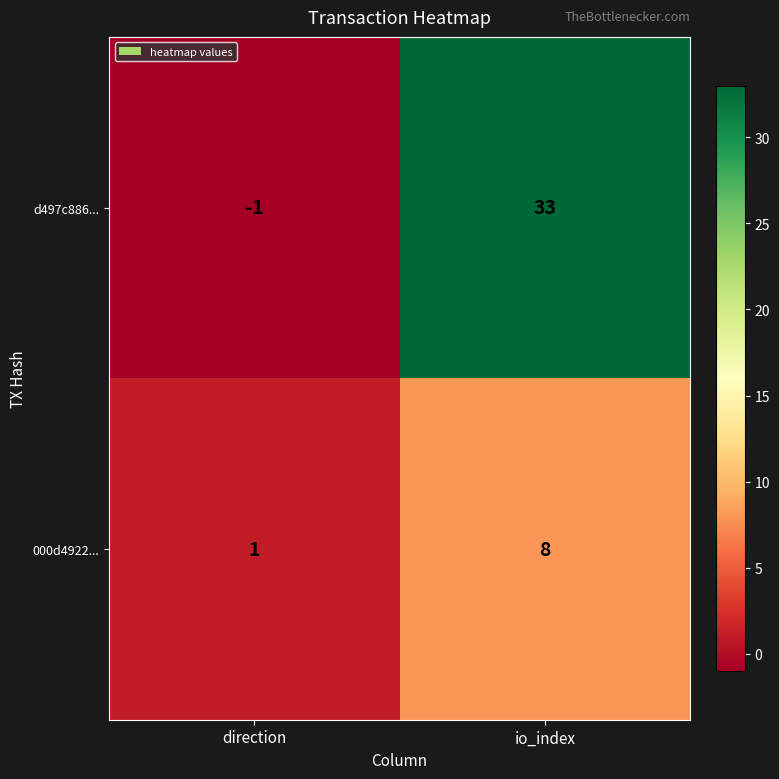

Rank the series by their average value, from lowest to highest.

000d4922..., d497c886...